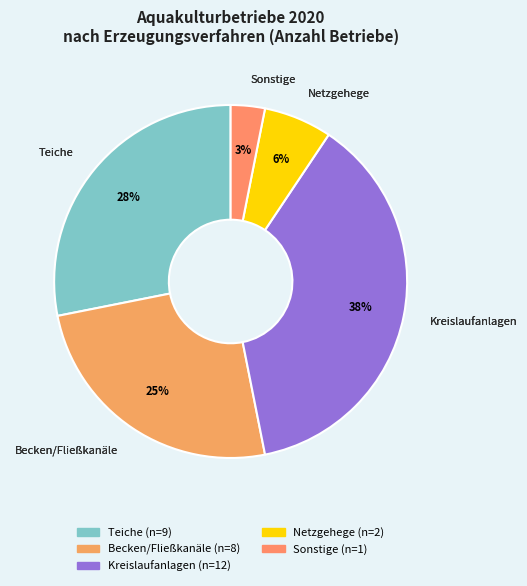

To the nearest percent, what portion does Netzgehege represent?

6%